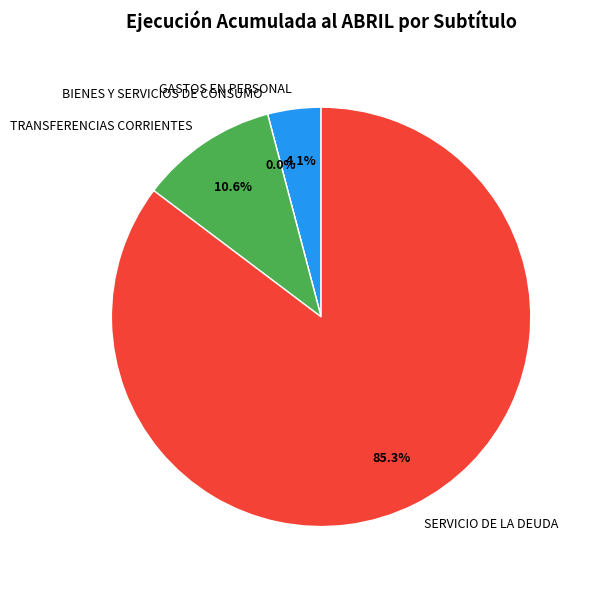

What percentage is the GASTOS EN PERSONAL slice, to the nearest percent?

4%